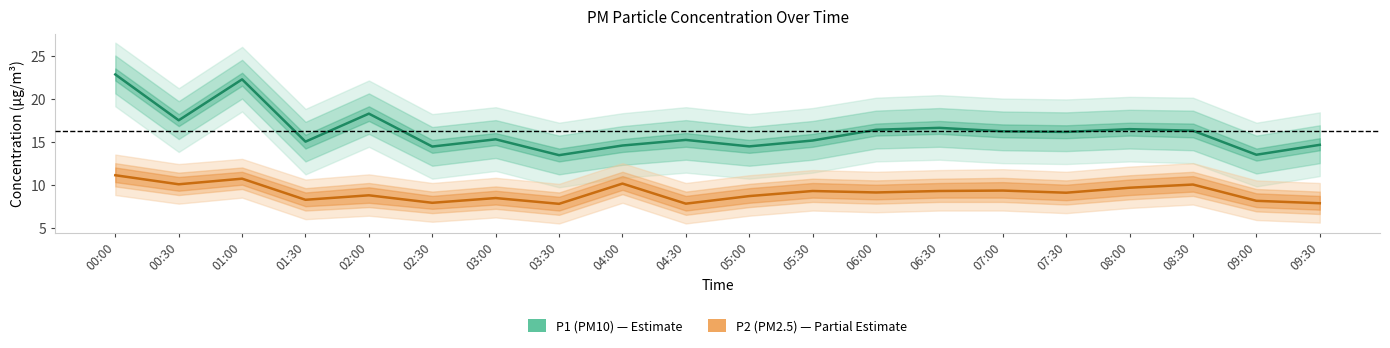

Reading left to right, what are all the values shown in this chart?

P1 (PM10): 00:00=22.8	00:30=17.5	01:00=22.2	01:30=15.0	02:00=18.2	02:30=14.4	03:00=15.3	03:30=13.4	04:00=14.6	04:30=15.2	05:00=14.4	05:30=15.1	06:00=16.4	06:30=16.6	07:00=16.2	07:30=16.1	08:00=16.4	08:30=16.3	09:00=13.5	09:30=14.6
P2 (PM2.5): 00:00=11.1	00:30=10.1	01:00=10.7	01:30=8.2	02:00=8.8	02:30=7.9	03:00=8.4	03:30=7.8	04:00=10.1	04:30=7.8	05:00=8.7	05:30=9.3	06:00=9.1	06:30=9.3	07:00=9.3	07:30=9.1	08:00=9.7	08:30=10.0	09:00=8.1	09:30=7.8